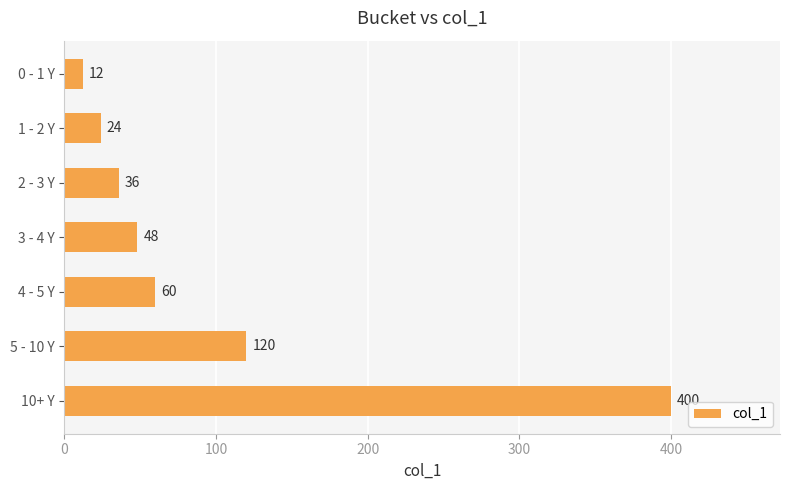

What is the label of the 7th bar from the top?

10+ Y